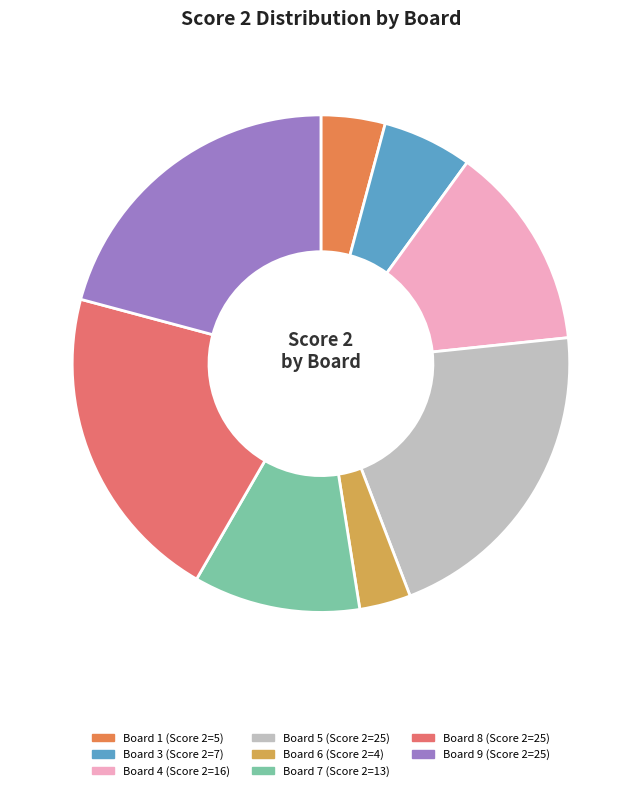

How many segments does this pie chart have?

8